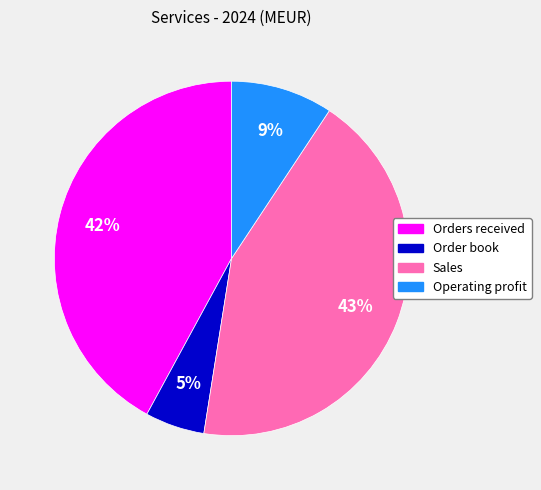

Is it true that Order book is 1% of the pie?

False